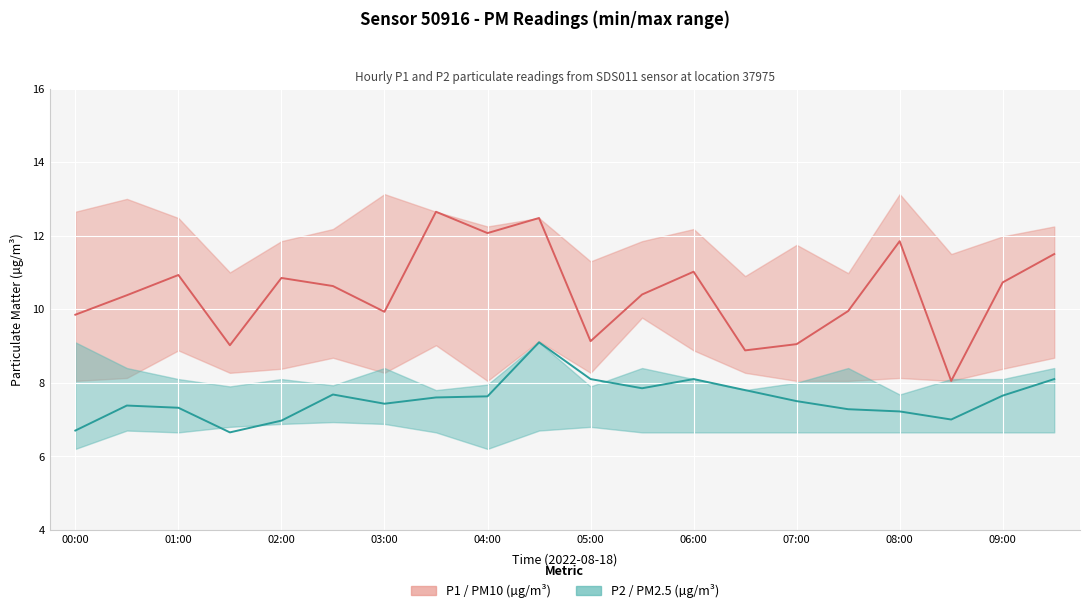

Reading left to right, transcribe all the data shown in this chart.

P1 (PM10): 9.8	10.4	10.9	9.0	10.8	10.6	9.9	12.7	12.1	12.5	9.1	10.4	11.0	8.9	9.1	9.9	11.8	8.1	10.7	11.5
P2 (PM2.5): 6.7	7.4	7.3	6.7	7.0	7.7	7.4	7.6	7.6	9.1	8.1	7.8	8.1	7.8	7.5	7.3	7.2	7.0	7.7	8.1